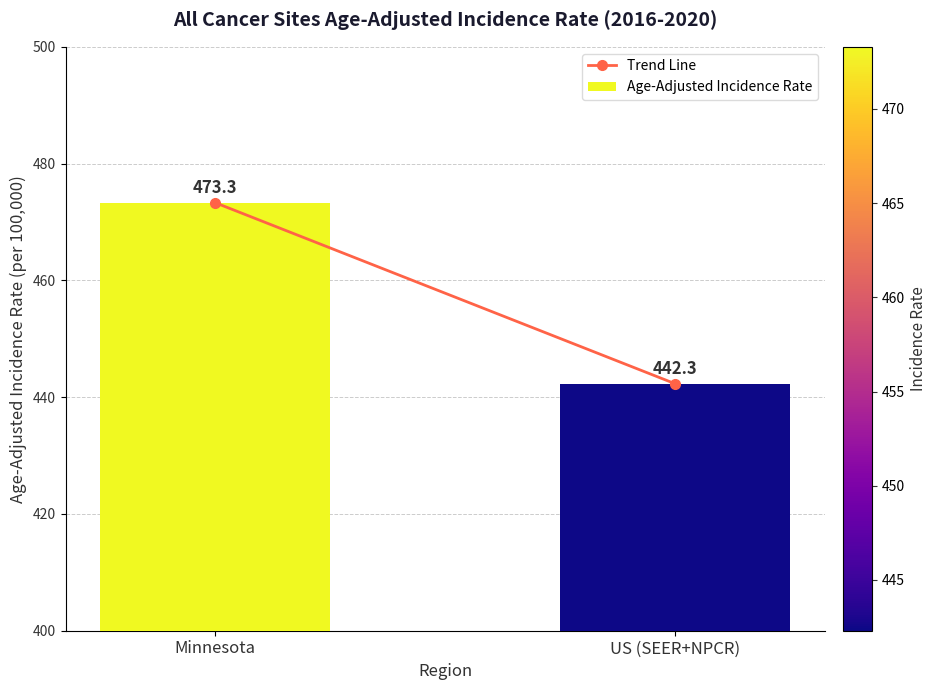

What is the approximate value at US (SEER+NPCR)?

442.3